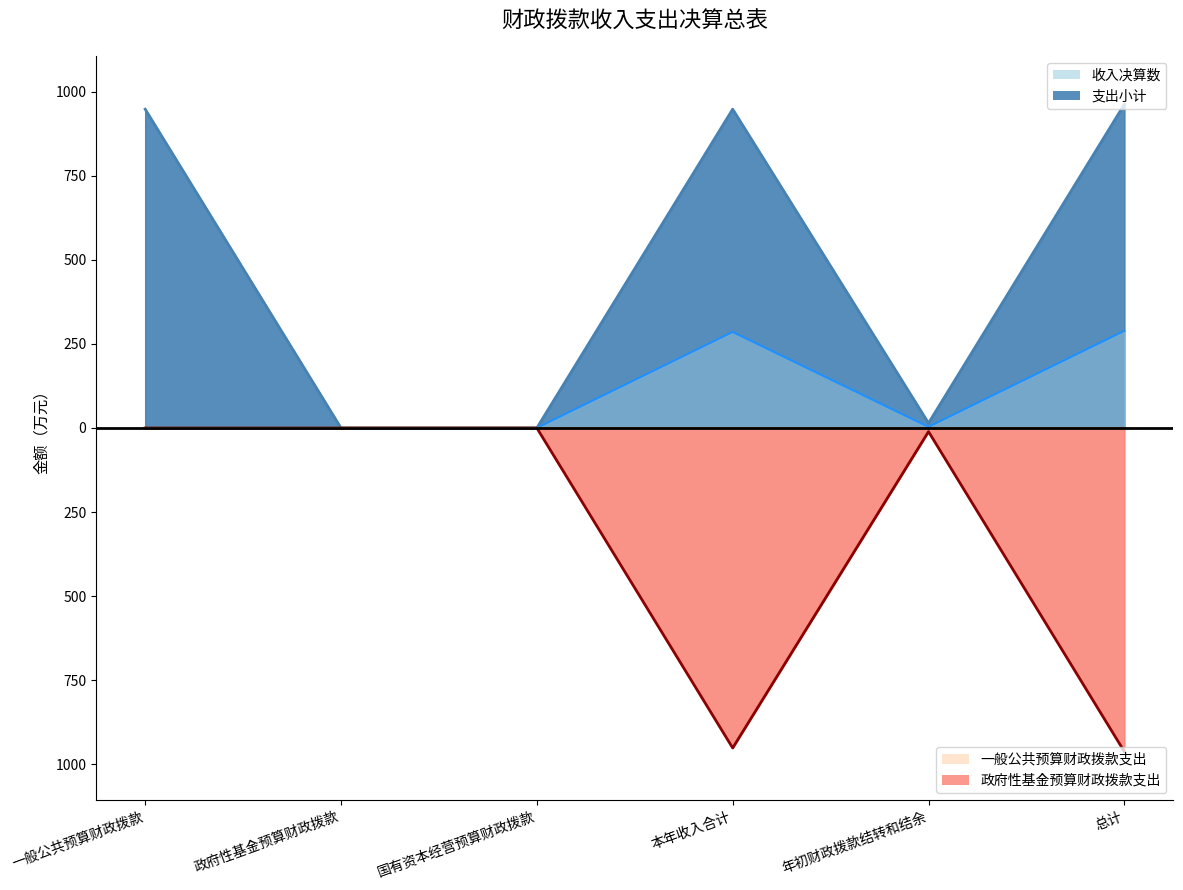

Between 总计 and 政府性基金预算财政拨款, which is larger?

总计